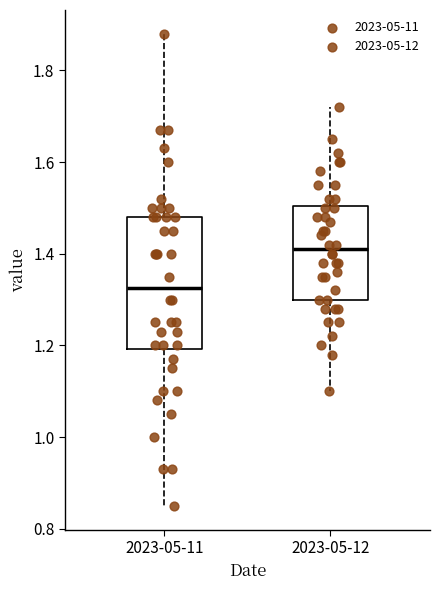

Reading left to right, read every box against the y-axis: the position of its median line, the range the box covers, and the ends of its whiskers. The values are not printed on the chart, so give them approximately, as read against the axis.

2023-05-11: median 1.32, box 1.20 to 1.48, whiskers 0.86 to 1.88
2023-05-12: median 1.42, box 1.30 to 1.50, whiskers 1.10 to 1.72